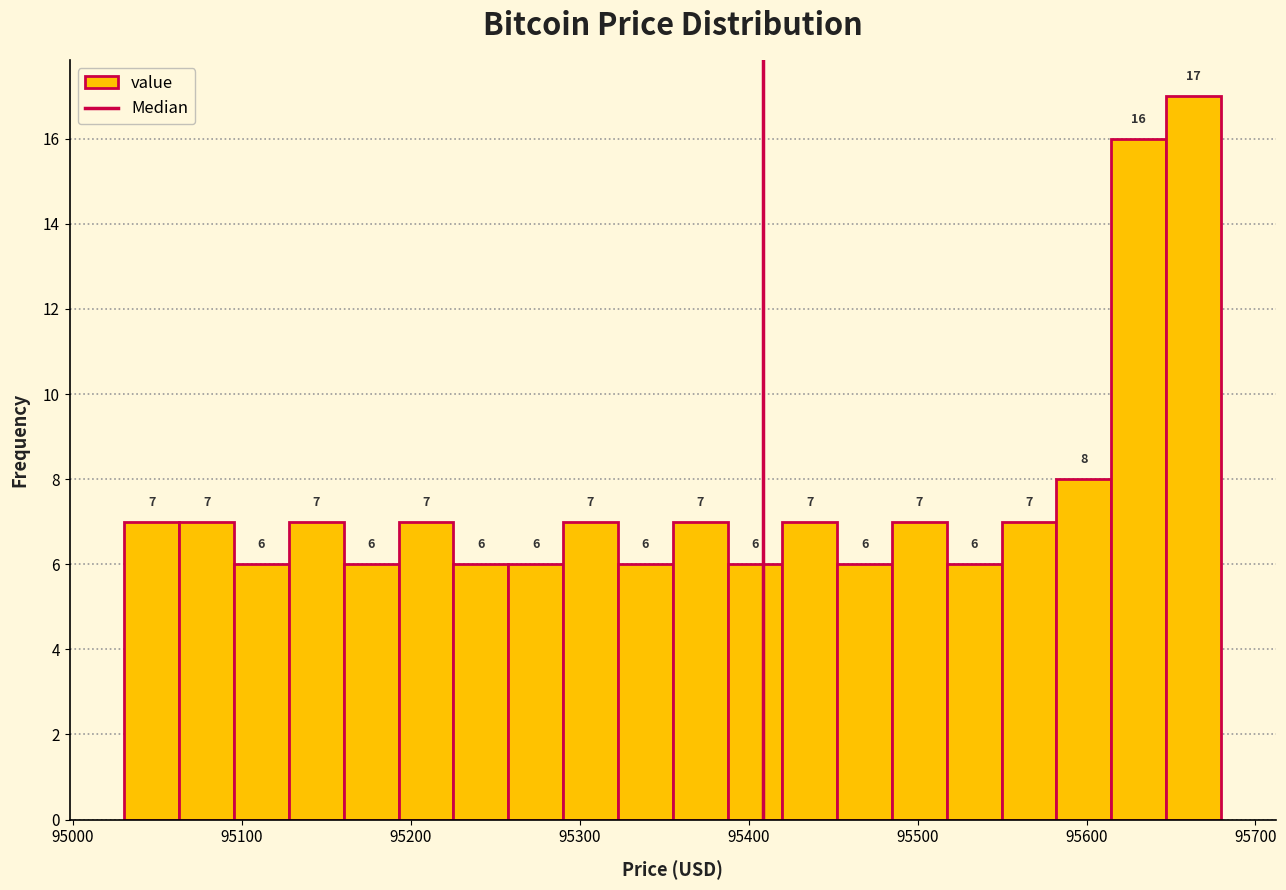

Around what value on the x-axis is the tallest bar? Give the approximate position of its centre, as read against the axis.

95660